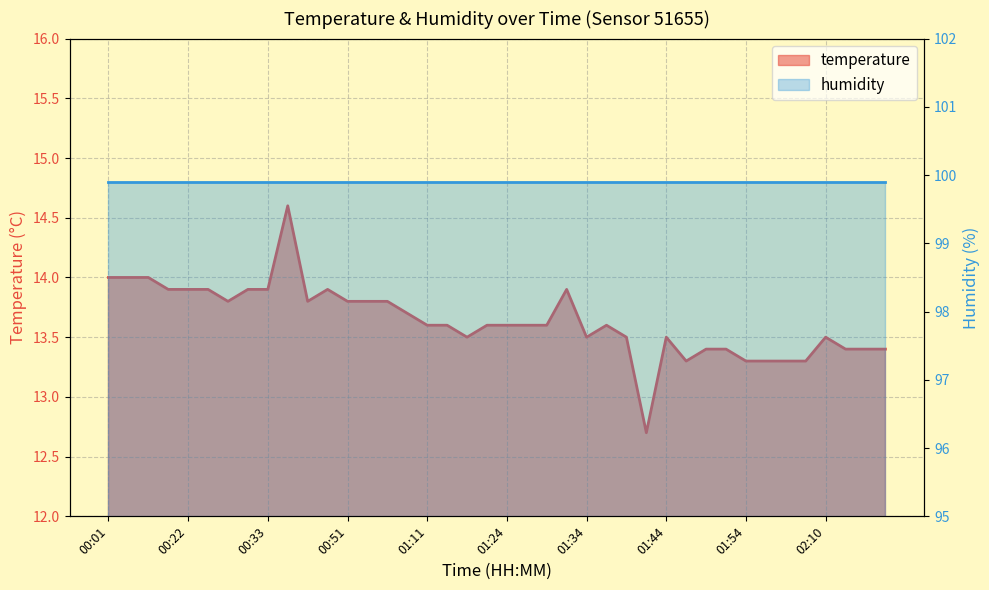

True or false: the data shows 25.0 at 00:25.

False